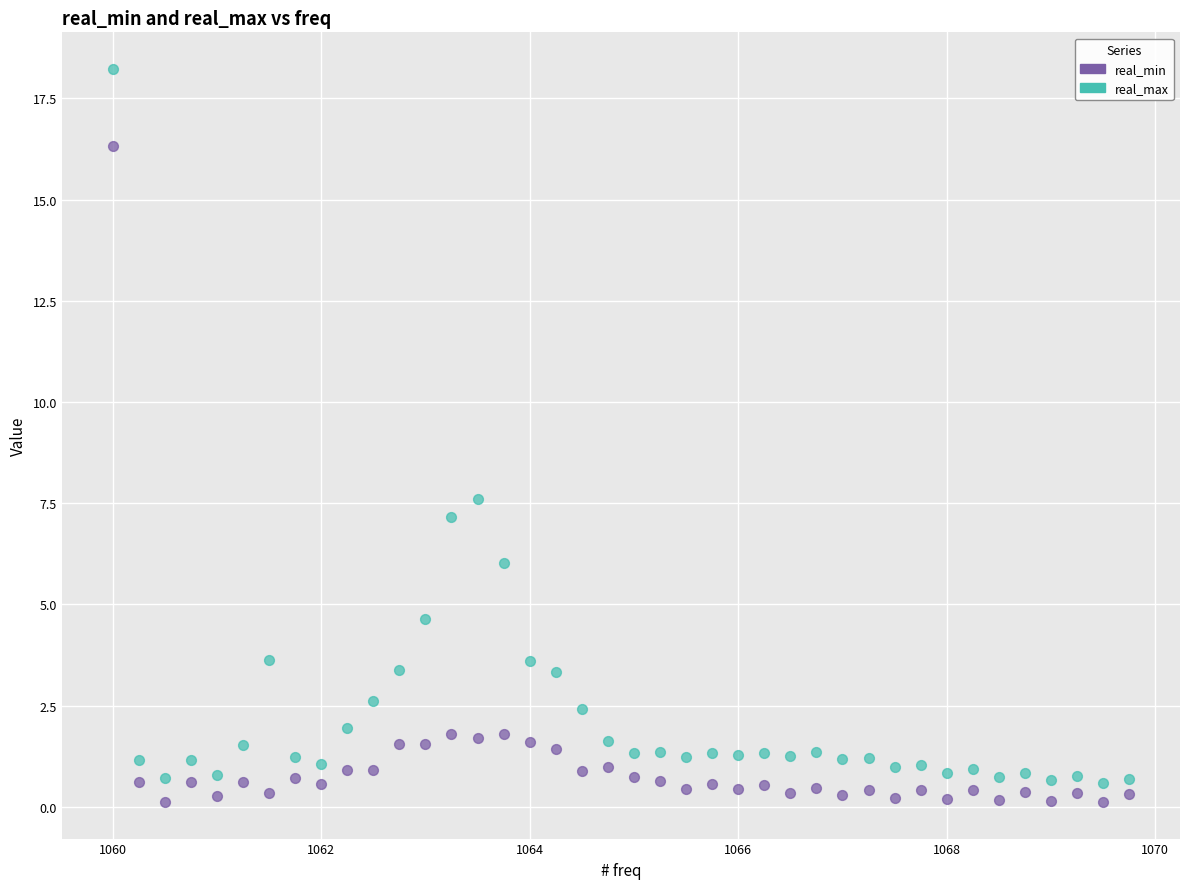

Which series has the widest spread of Y values?

real_max